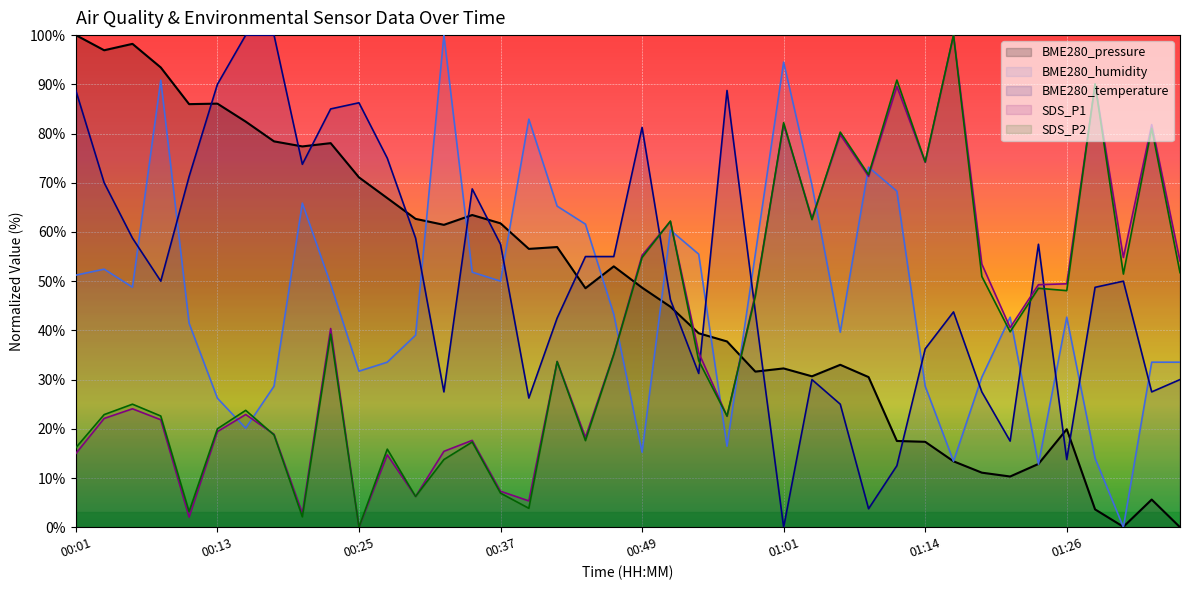

True or false: BME280_temperature has a value of 73.8 at 00:20.

True